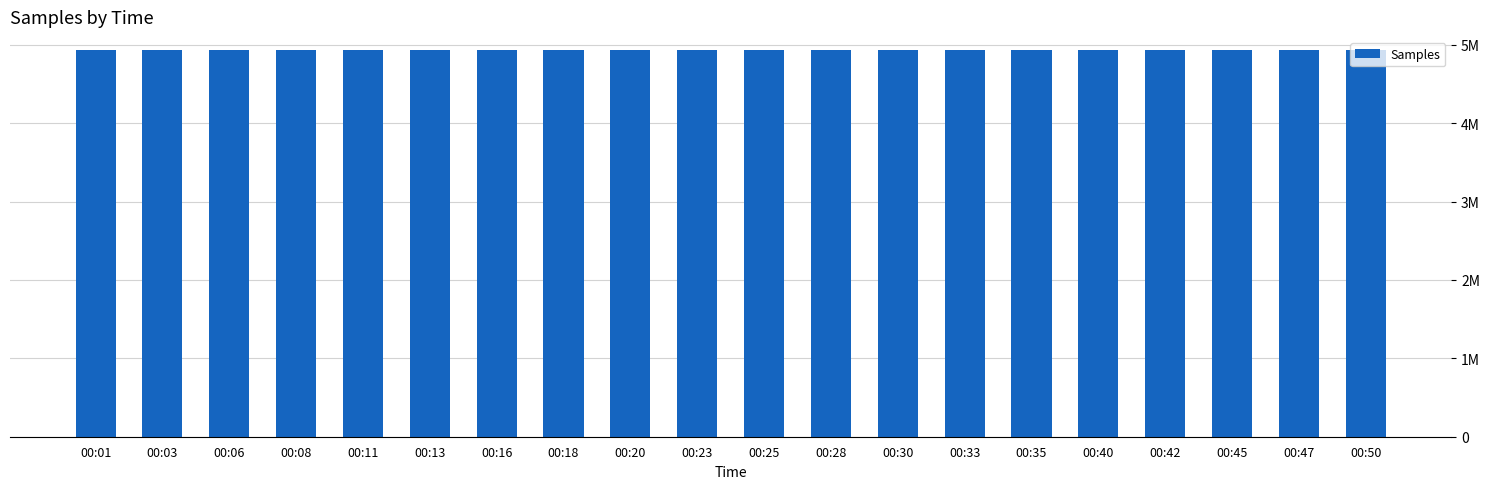

Read the value at 00:42, to the nearest 50.

4936800